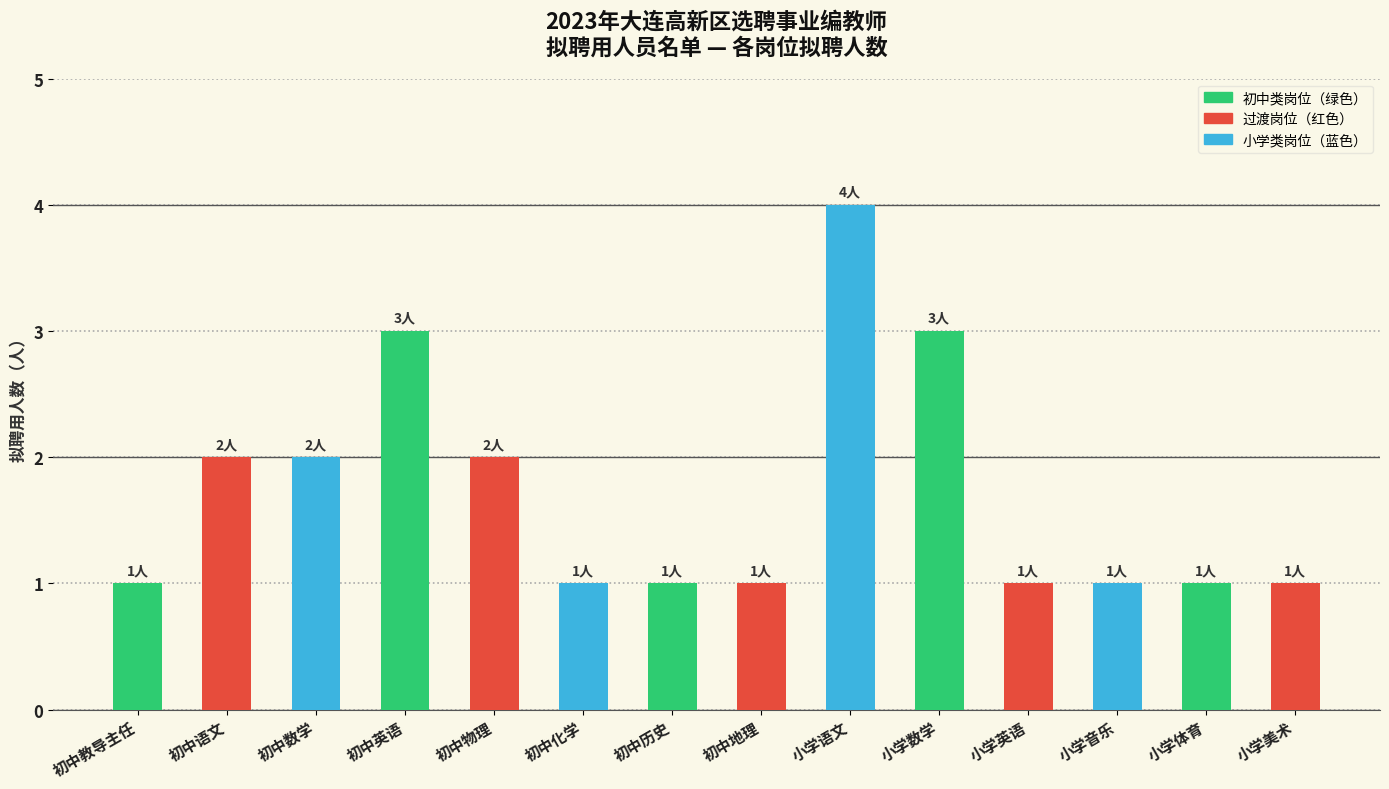

What is the minimum value shown in the chart?

1